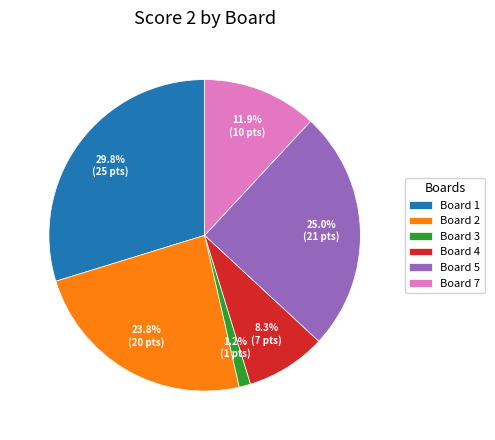

Which slice is the smallest?

Board 3